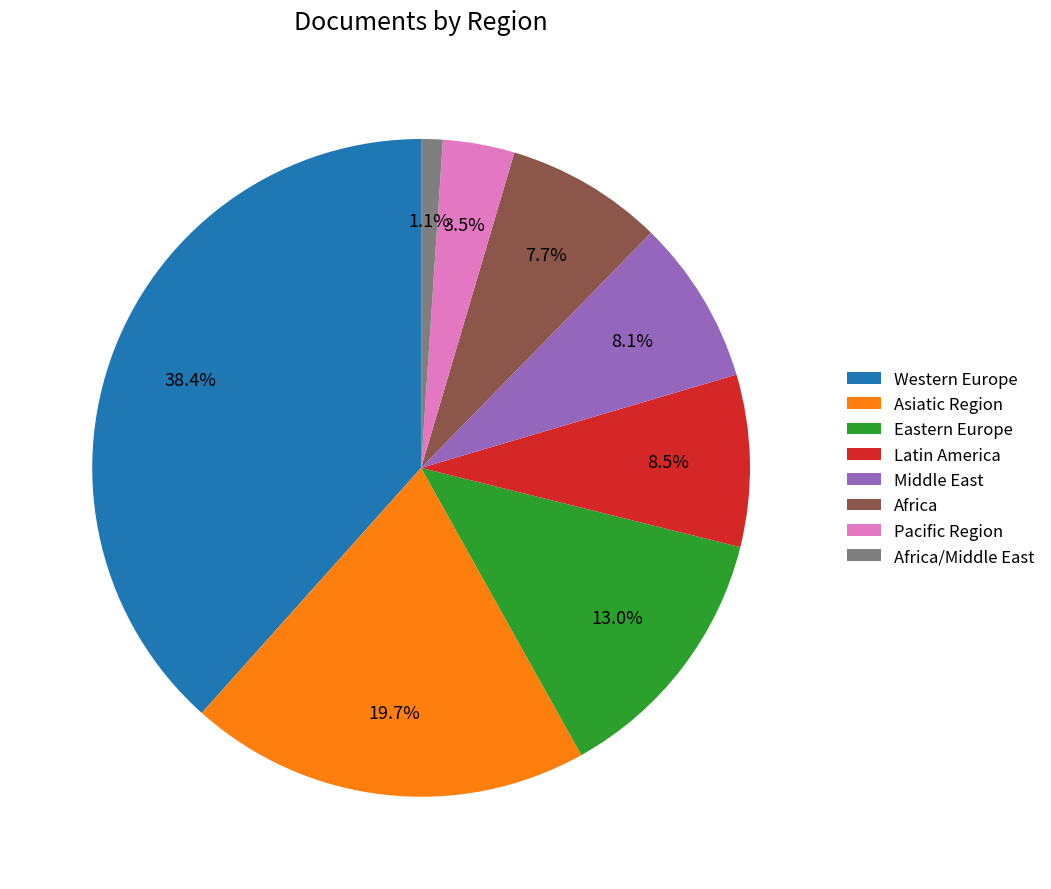

Approximately how many times larger is the value at Pacific Region compared to Latin America?

0.4